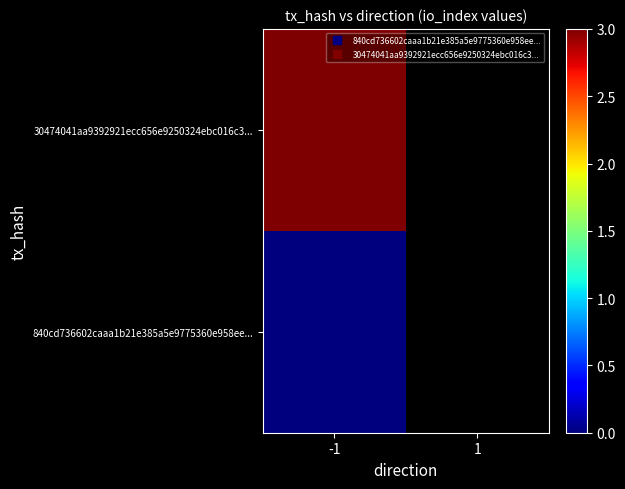

What is the approximate value of 30474041aa9392921ecc656e9250324ebc016c3... at -1?

3.0